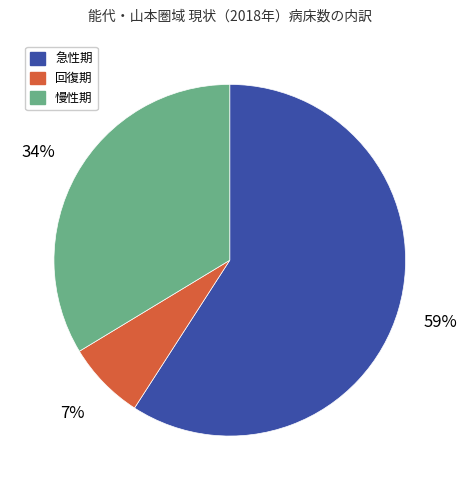

Does any single category account for the majority?

Yes